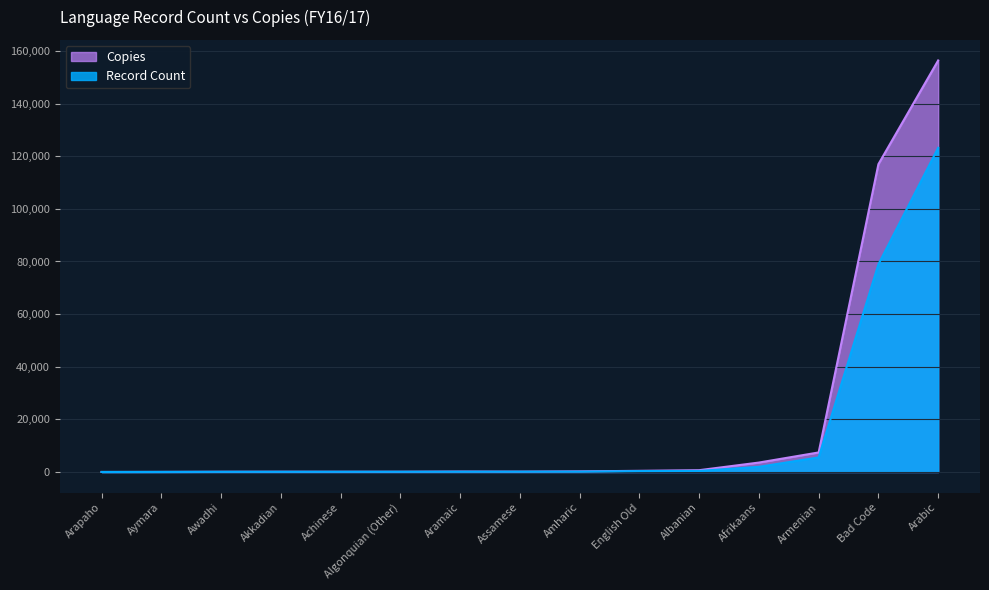

Which category has the highest value across all series?

Arabic